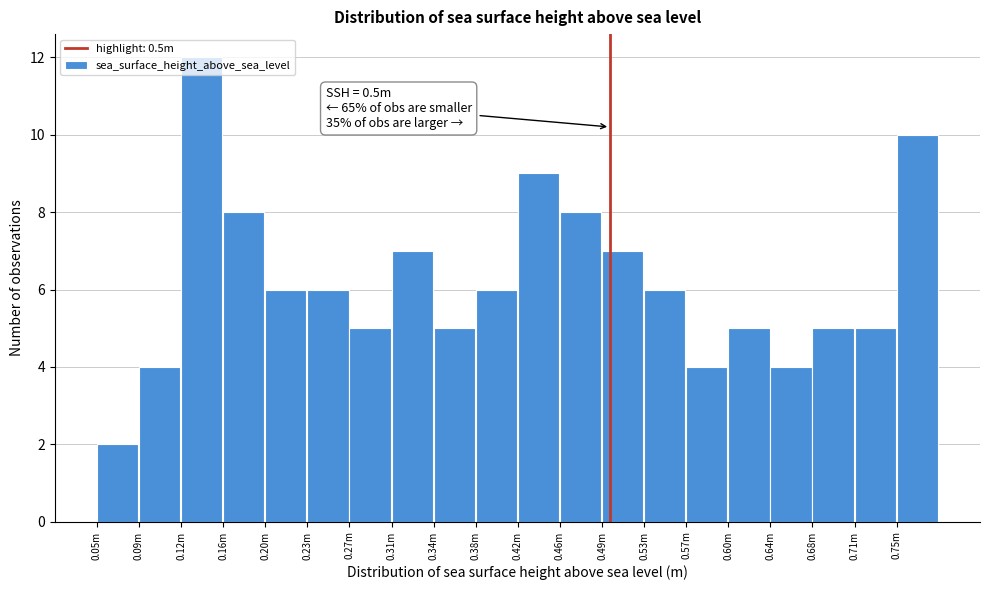

Is it true that the value at 0.71m is 5?

True